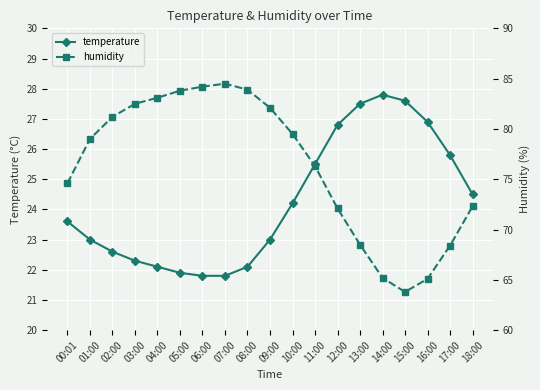

What is the maximum value for temperature?

27.8